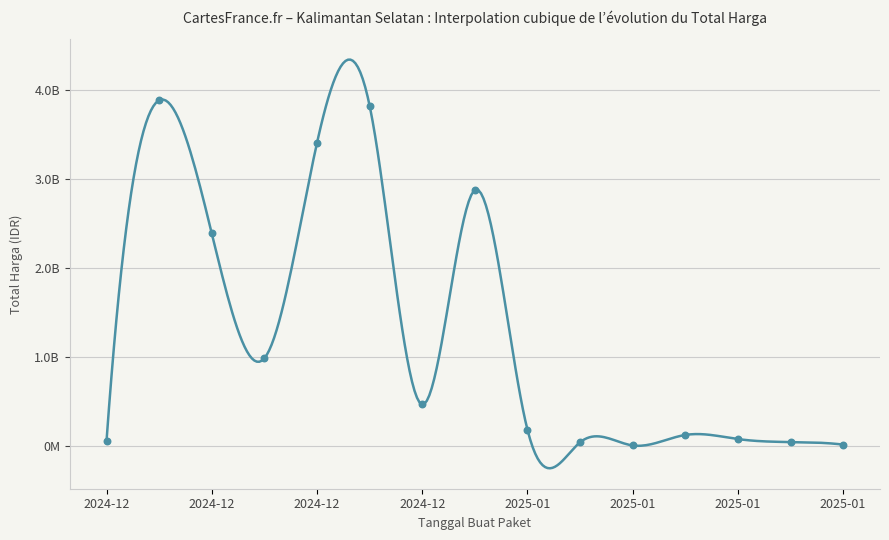

What is the change in value from 2024-12-18 to 2025-01-15?

-3850401600